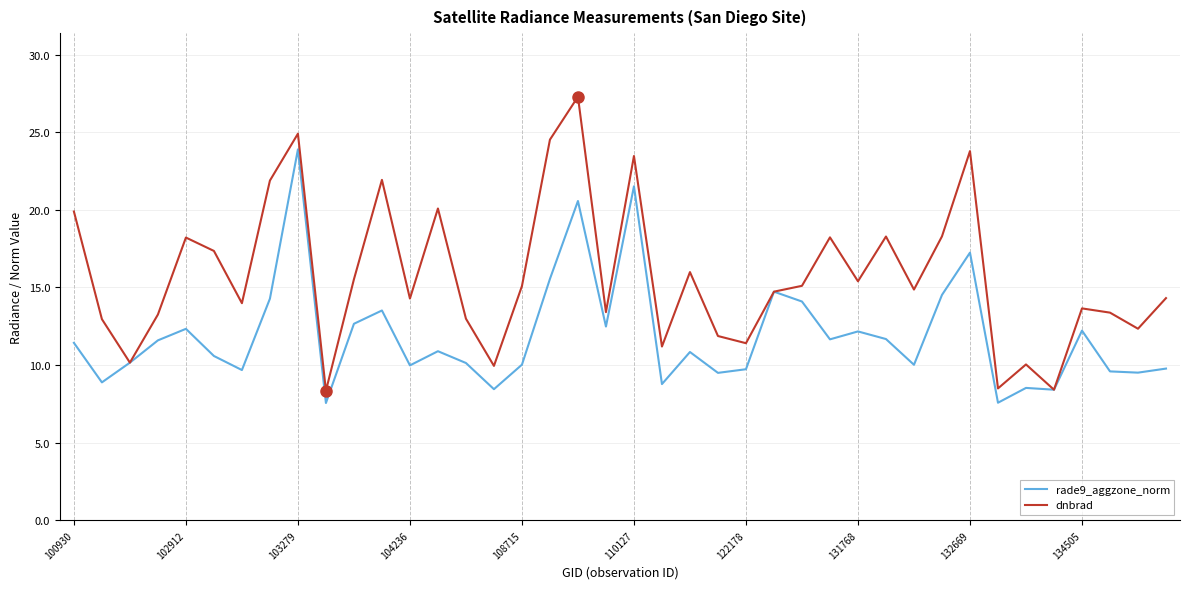

Rank the series by their average value, from highest to lowest.

dnbrad, rade9_aggzone_norm